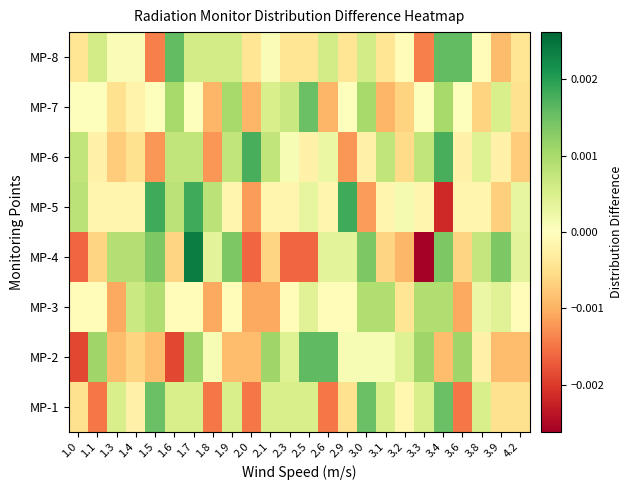

Which label corresponds to the smallest value in the chart?

3.3